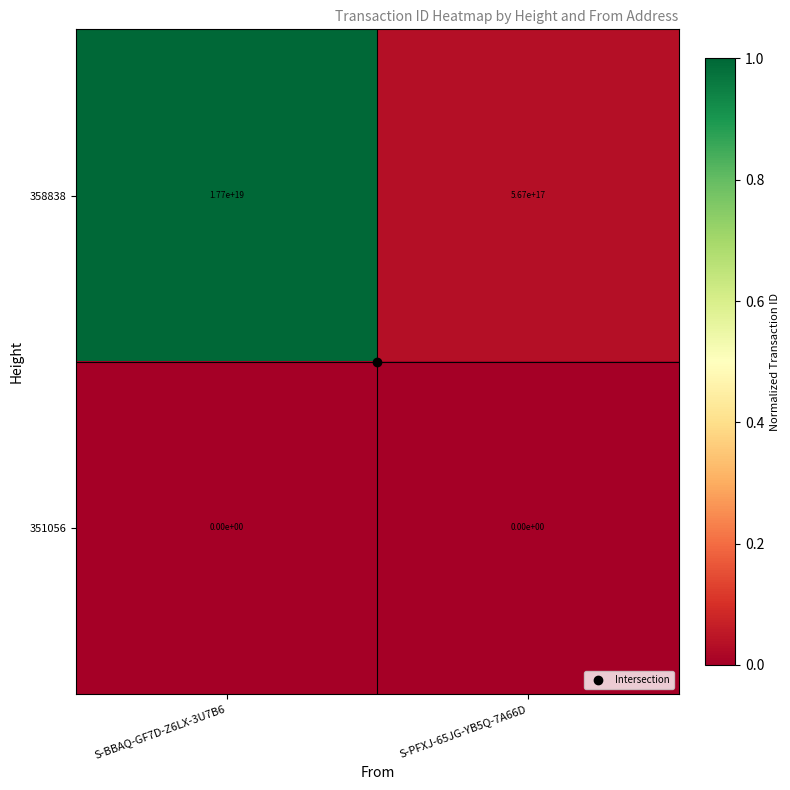

At S-BBAQ-GF7D-Z6LX-3U7B6, list the series in order from largest to smallest.

358838, 351056